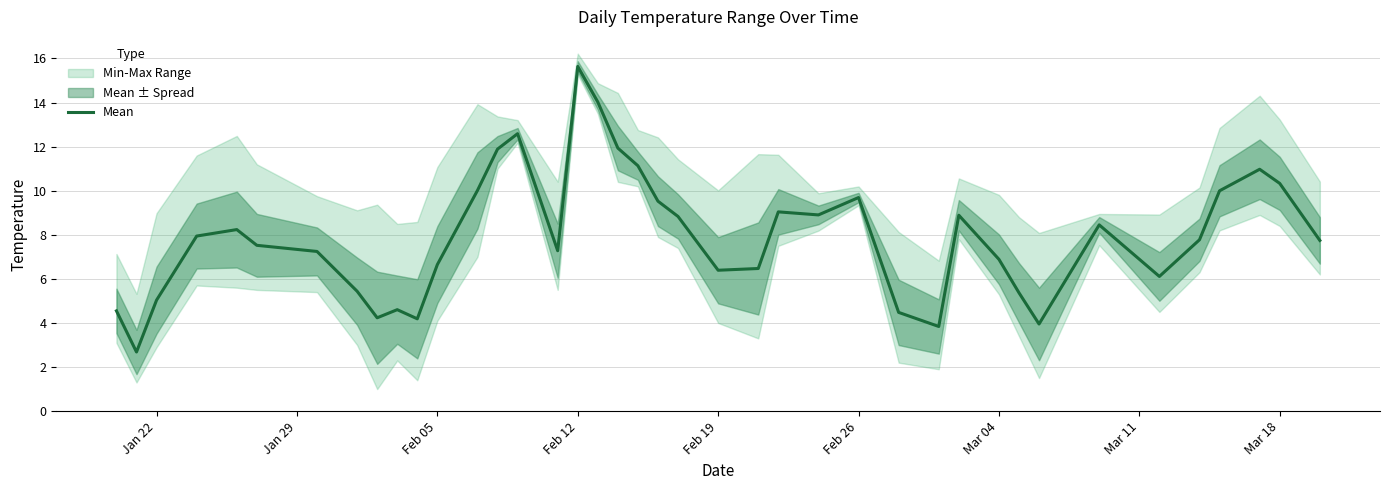

What is the minimum value for Mean?

2.7